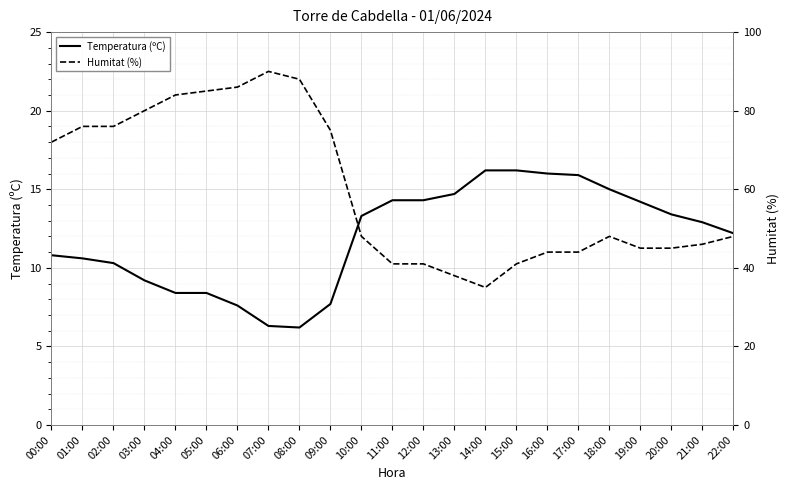

Read the Temperatura (ºC) value at 16:00.

16.0